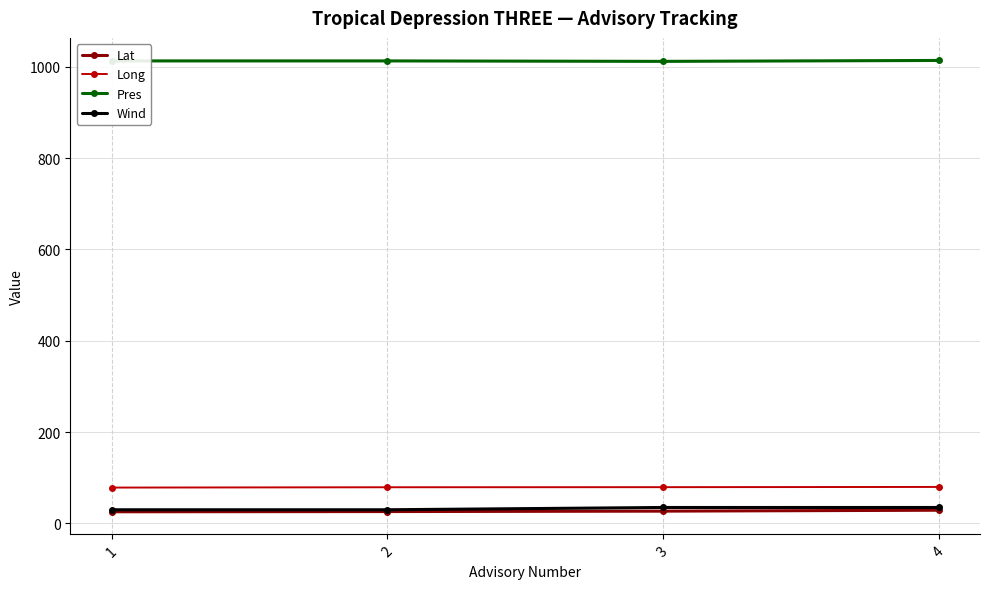

True or false: Wind and Pres intersect in this chart.

False